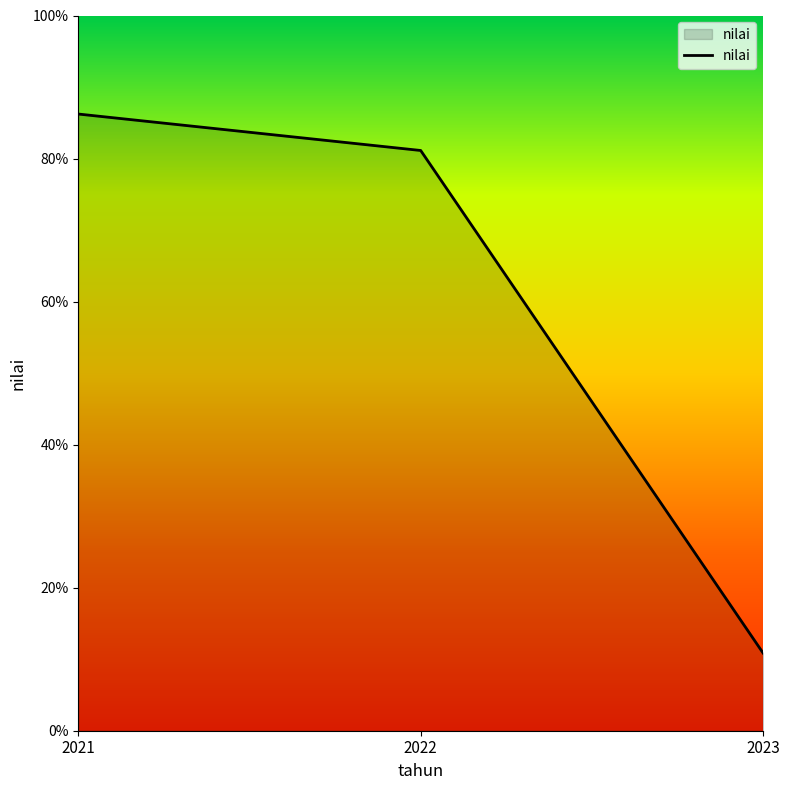

What is the ratio of the value at 2021 to the value at 2022?

1.1